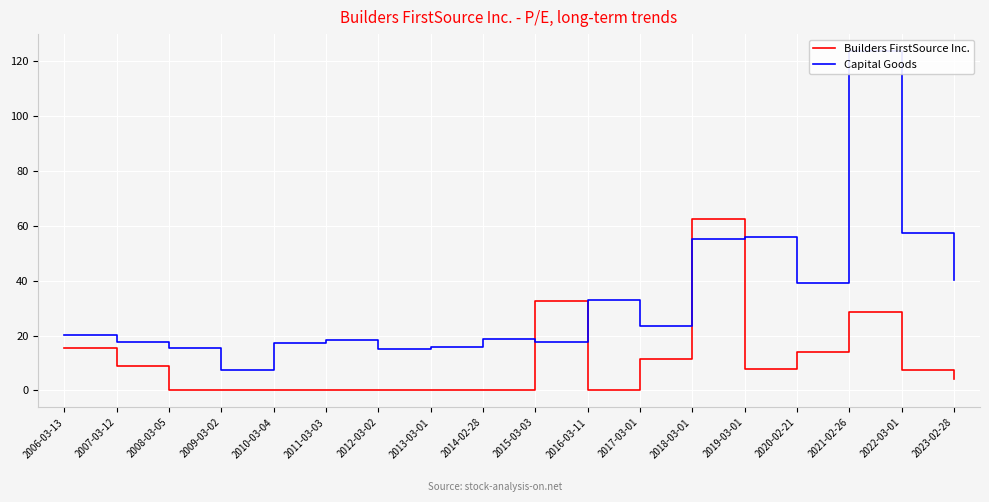

At which category does Capital Goods reach its first local peak?

2011-03-03